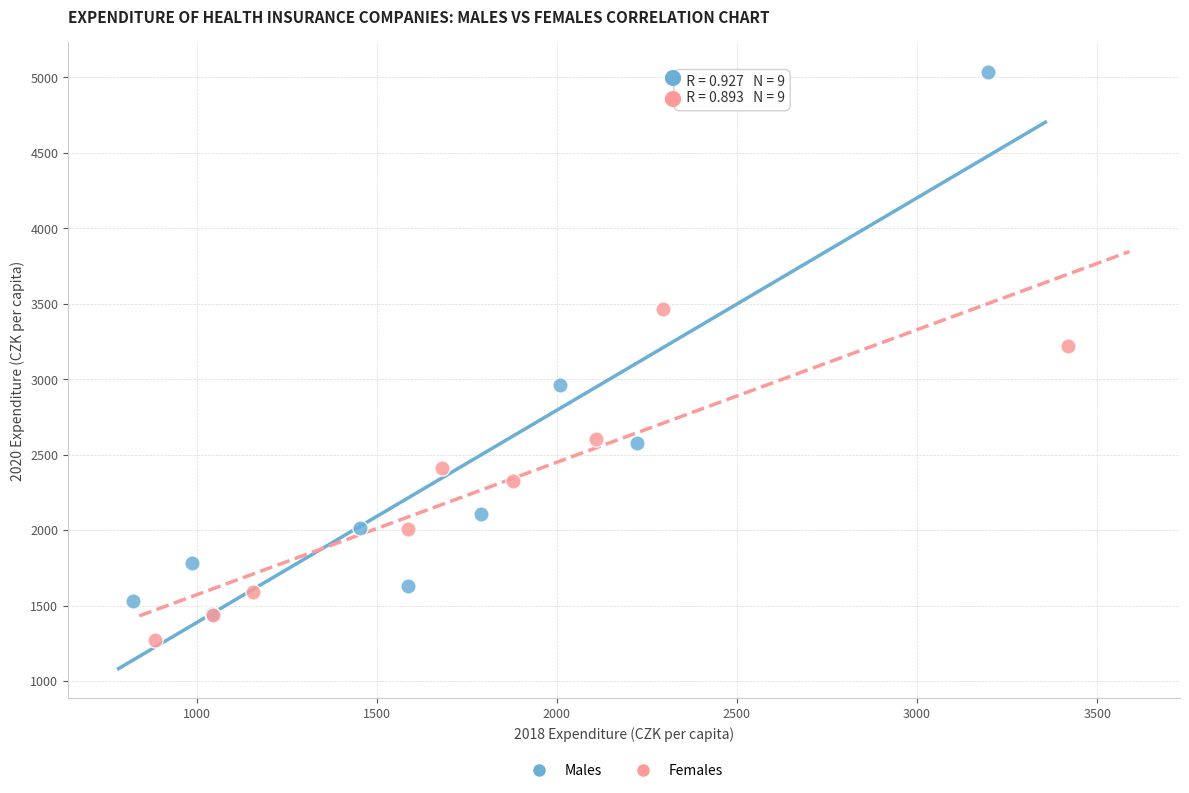

What are all the series names shown in the legend?

Males, Females